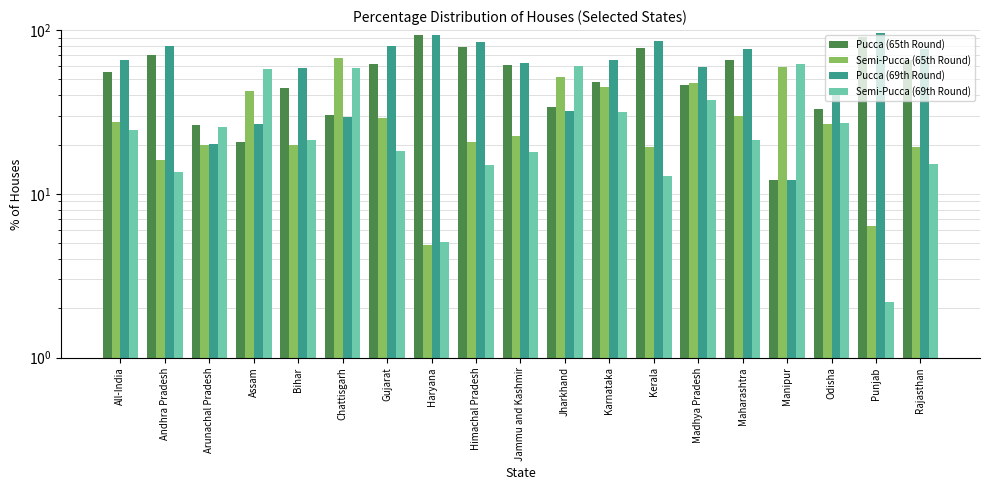

At which label does Semi-Pucca (69th Round) first exceed 21?

All-India